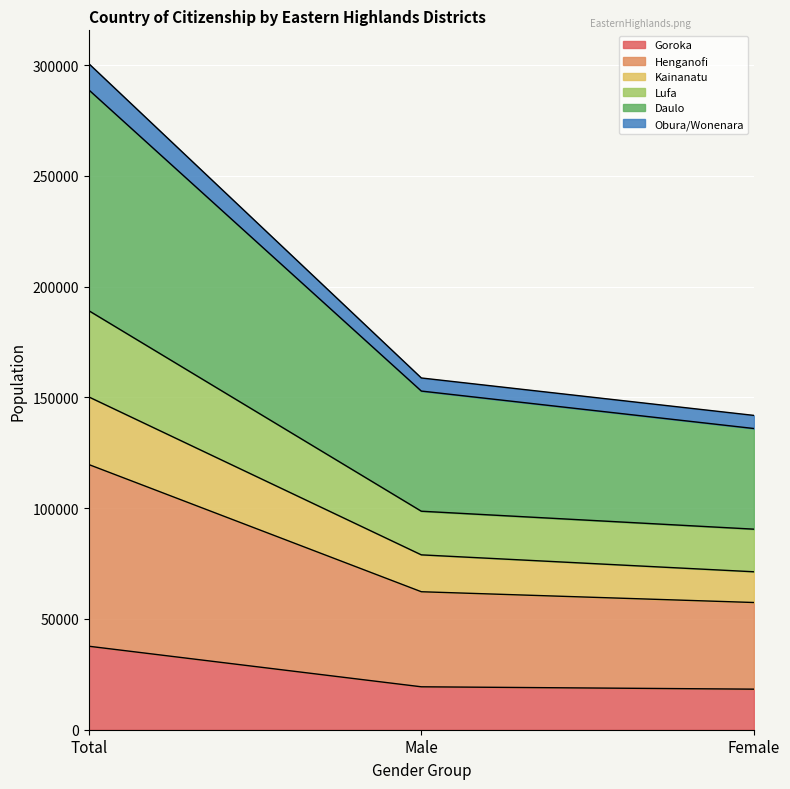

What is the total value across all series at Total?

300648